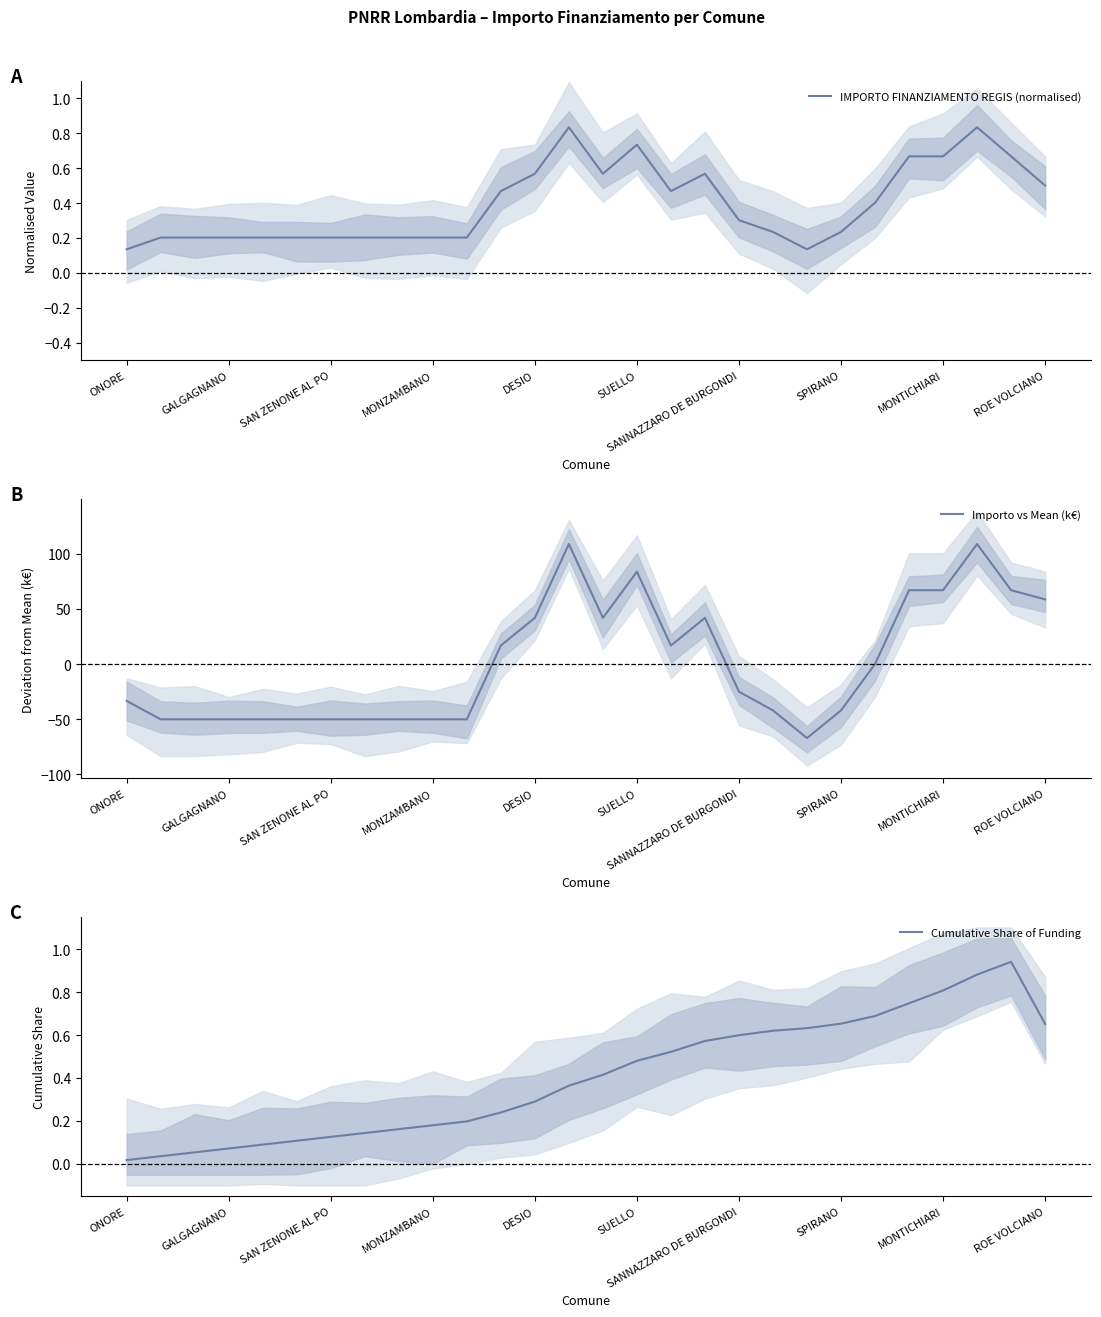

True or false: IMPORTO FINANZIAMENTO REGIS (normalised) and Cumulative Share of Funding intersect in this chart.

True